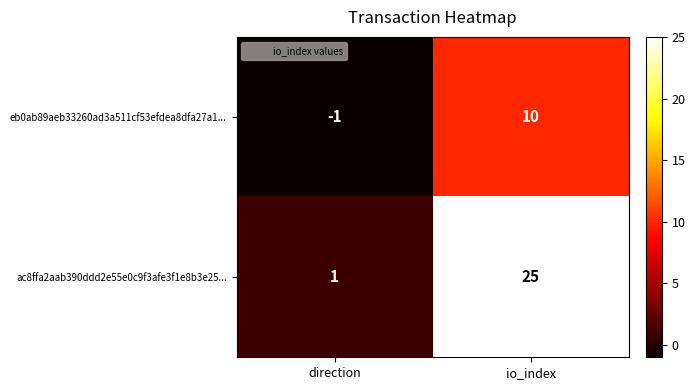

Which series has the largest total across all categories?

ac8ffa2aab390ddd2e55e0c9f3afe3f1e8b3e25...